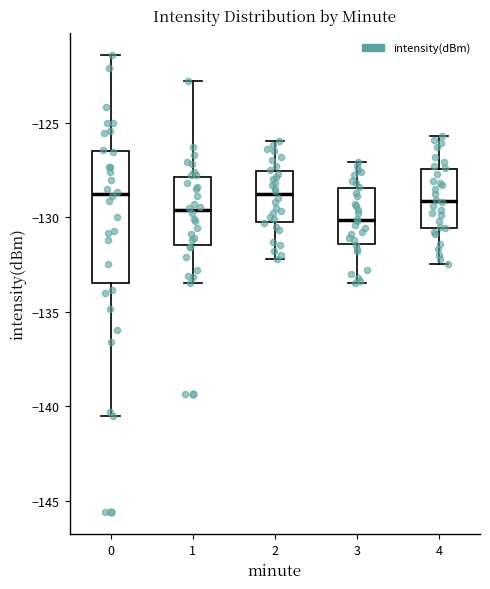

Reading left to right, read every box against the y-axis: the position of its median line, the range the box covers, and the ends of its whiskers. The values are not printed on the chart, so give them approximately, as read against the axis.

0: median -129.0, box -133.5 to -126.5, whiskers -140.5 to -121.5
1: median -129.5, box -131.5 to -128.0, whiskers -133.5 to -123.0
2: median -129.0, box -130.0 to -127.5, whiskers -132.0 to -126.0
3: median -130.0, box -131.5 to -128.5, whiskers -133.5 to -127.0
4: median -129.0, box -130.5 to -127.5, whiskers -132.5 to -125.5